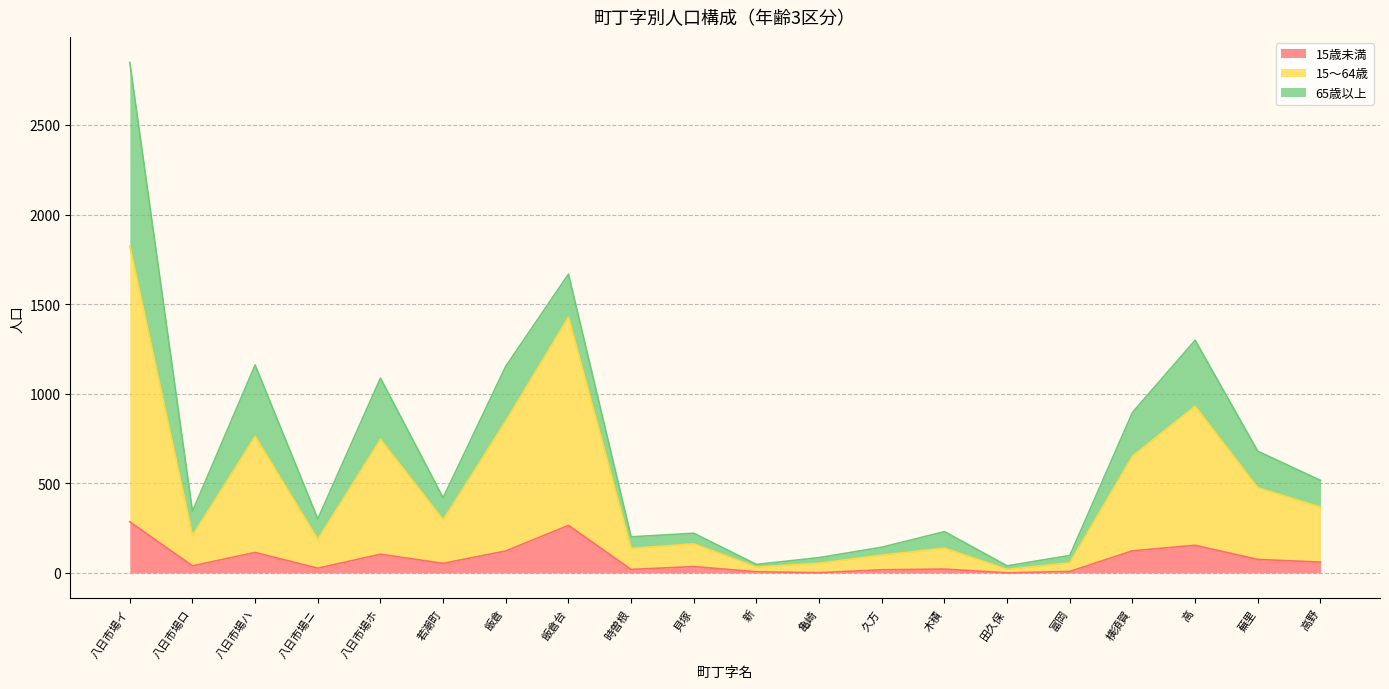

Does the chart display data point markers on the line(s)?

No